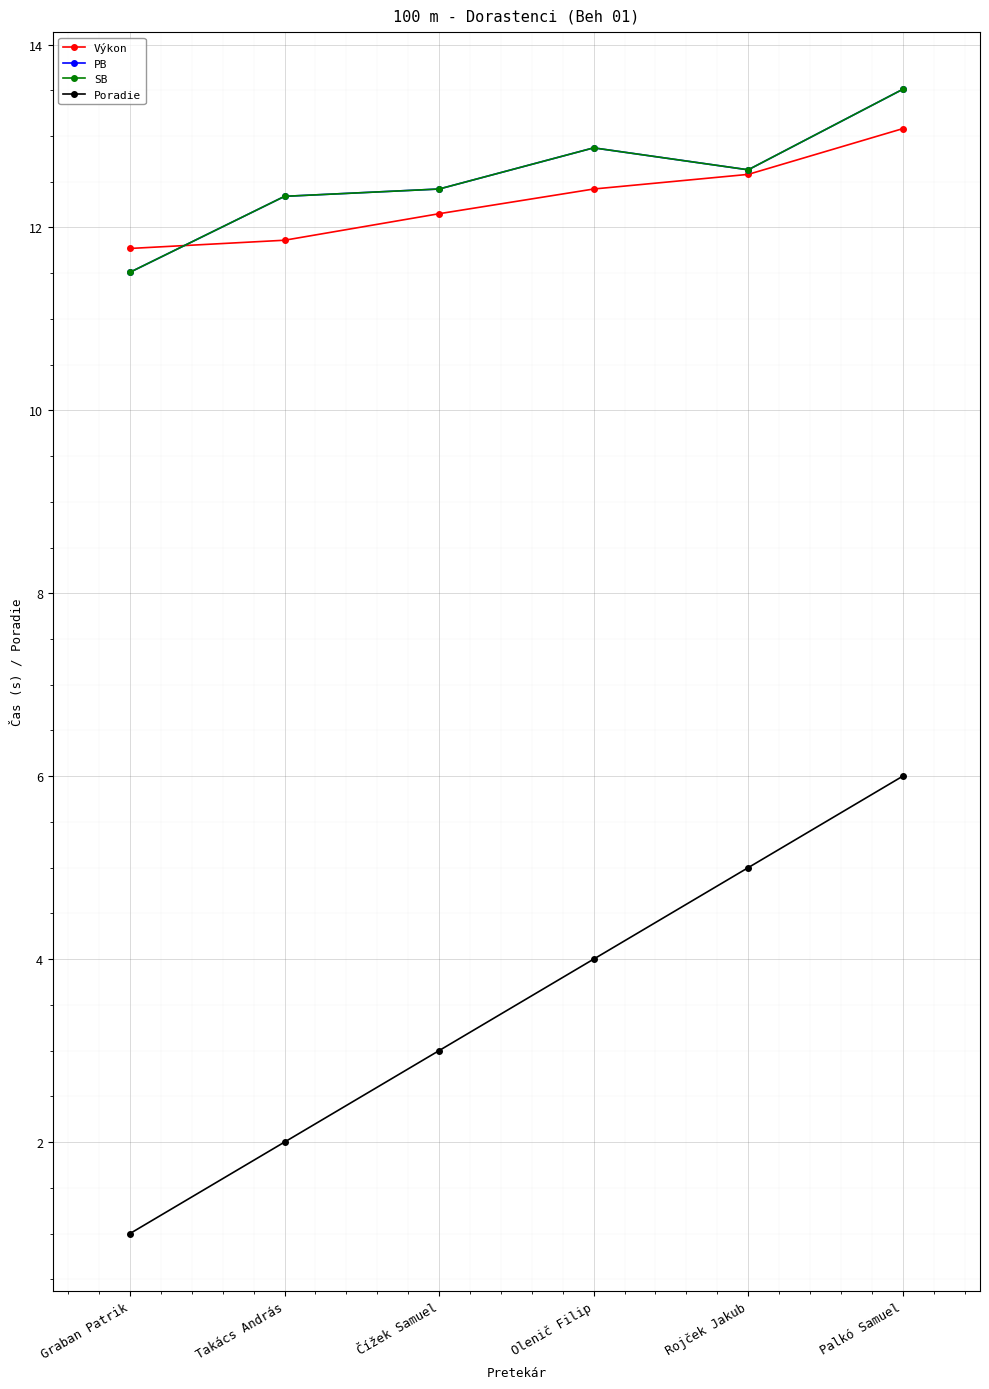

What is the sum of all Výkon values?

73.9